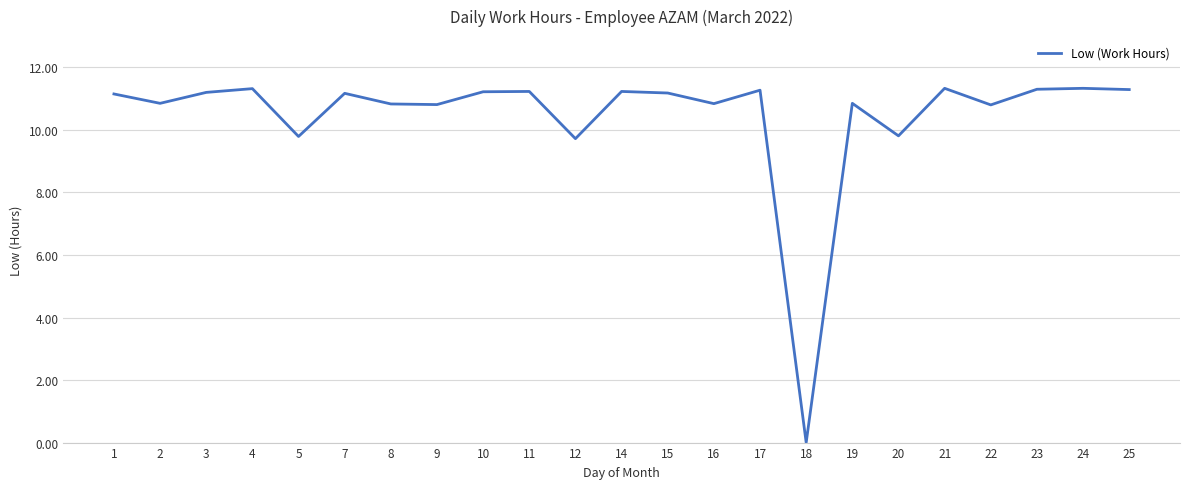

What is the difference between the second highest and second lowest values?

1.6